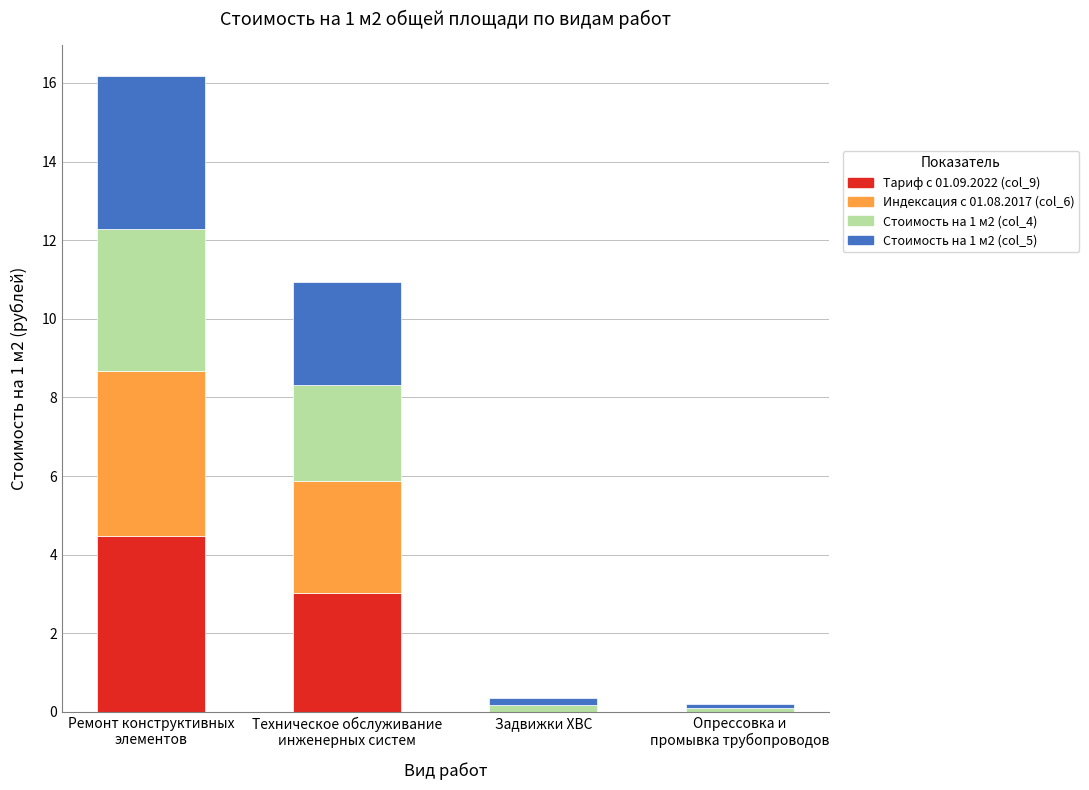

Is it true that Тариф с 01.09.2022 (col_9) equals 0.0 at Задвижки ХВС?

True